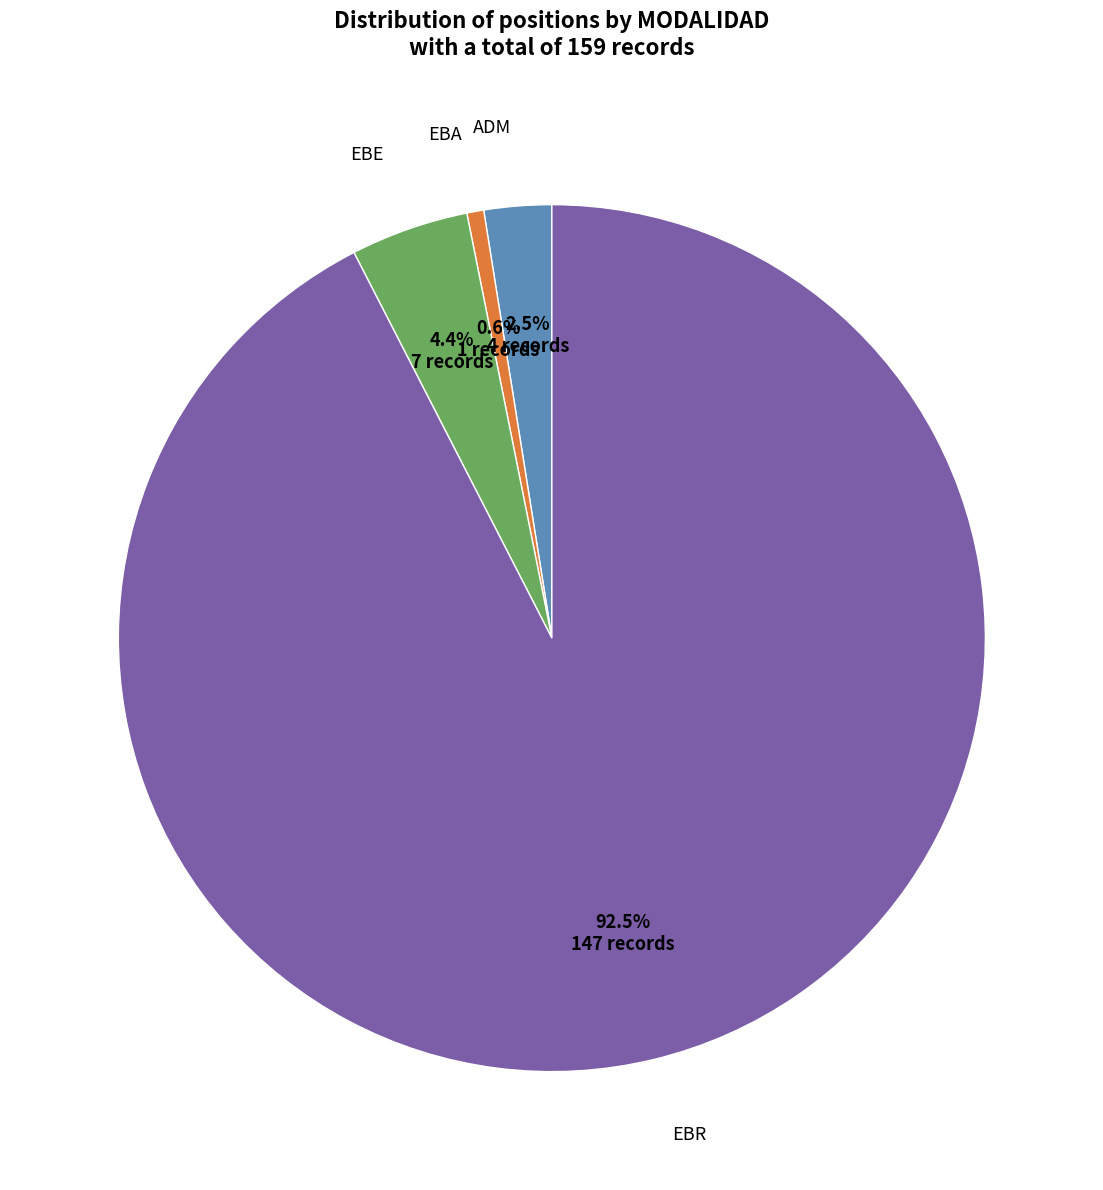

Rank the categories by value from highest to lowest.

EBR, EBE, ADM, EBA